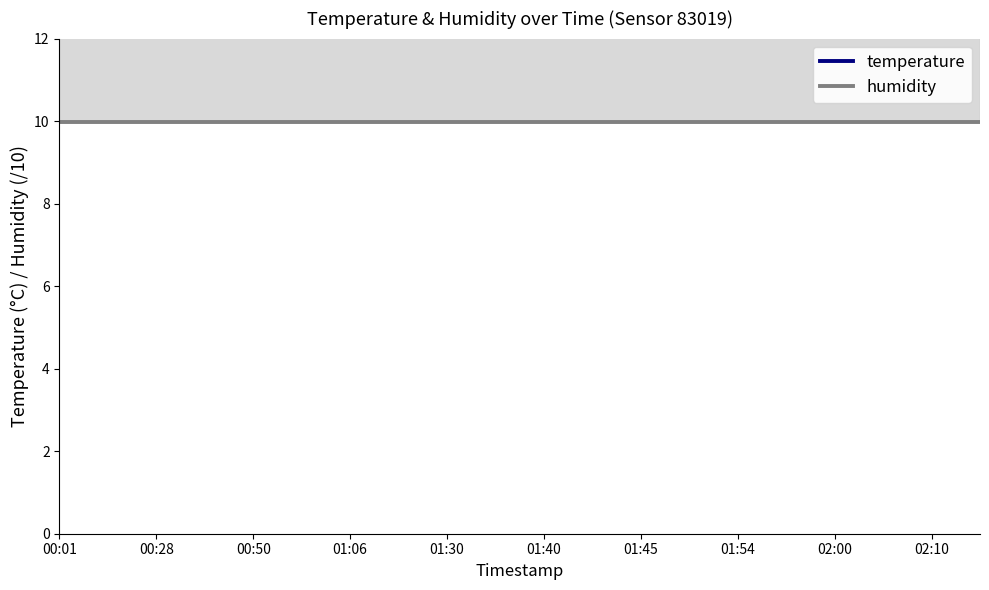

Which category has the lowest value across all series?

00:01